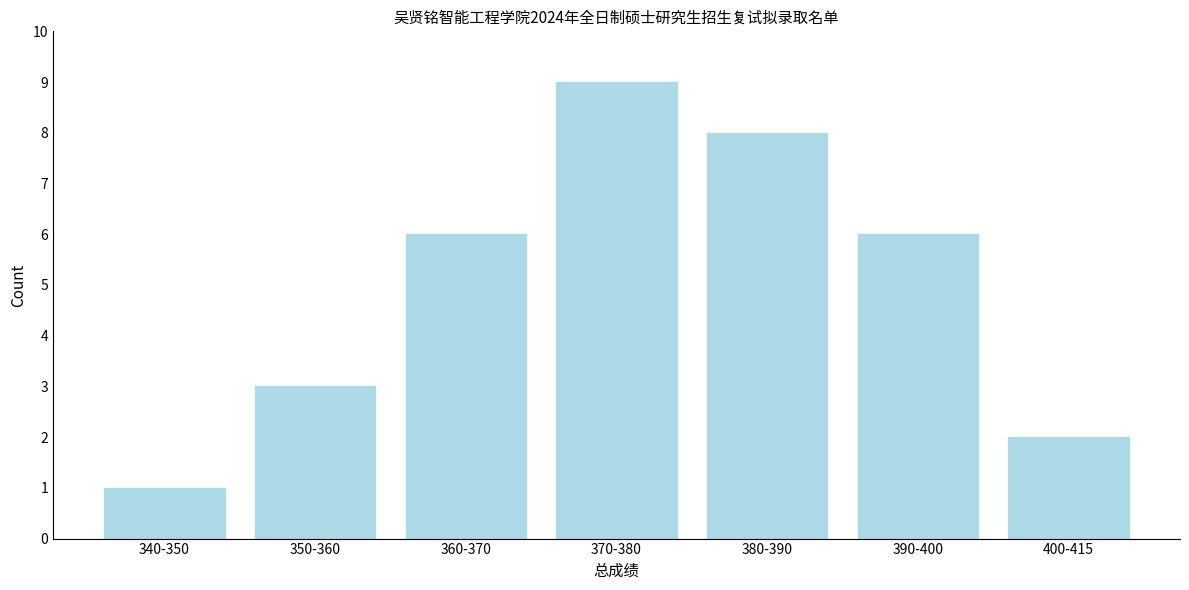

Reading left to right, transcribe all the data shown in this chart.

1	3	6	9	8	6	2